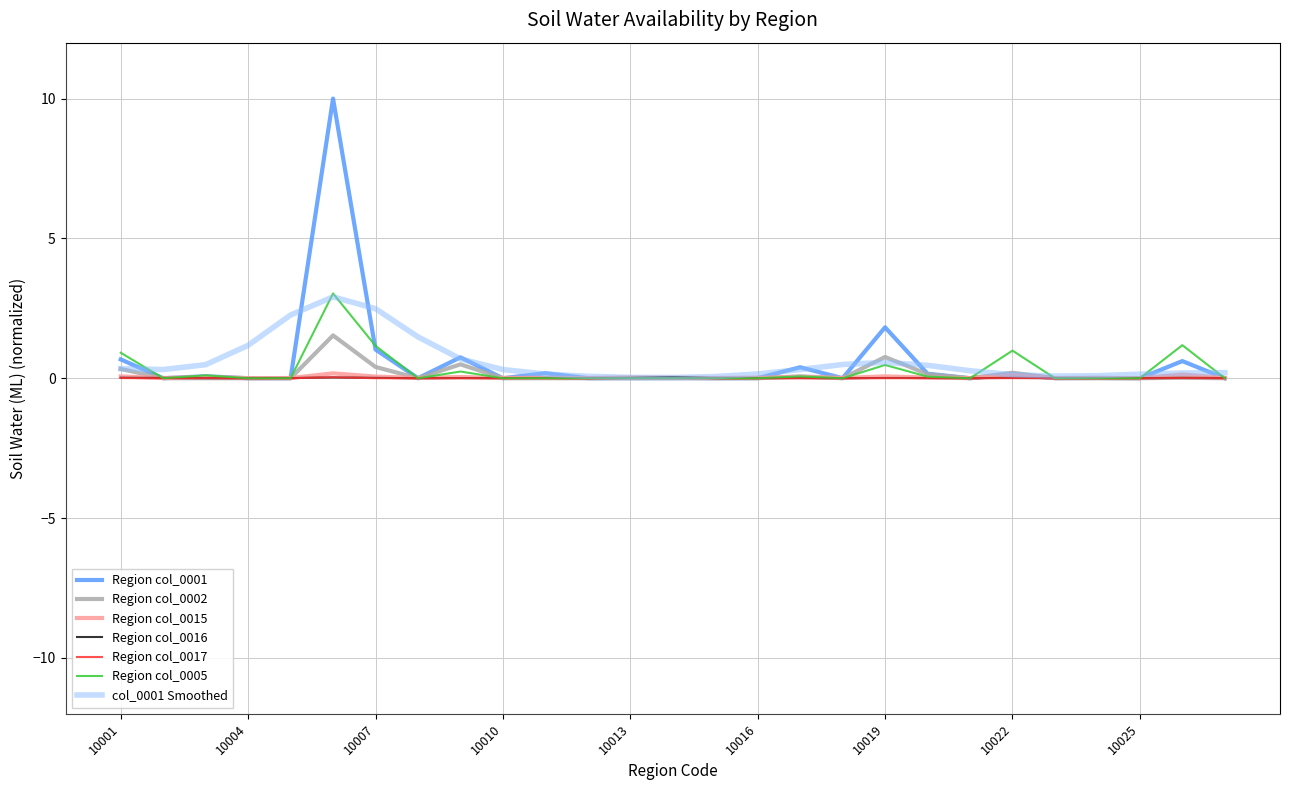

Which series has the widest spread of values?

Region col_0001